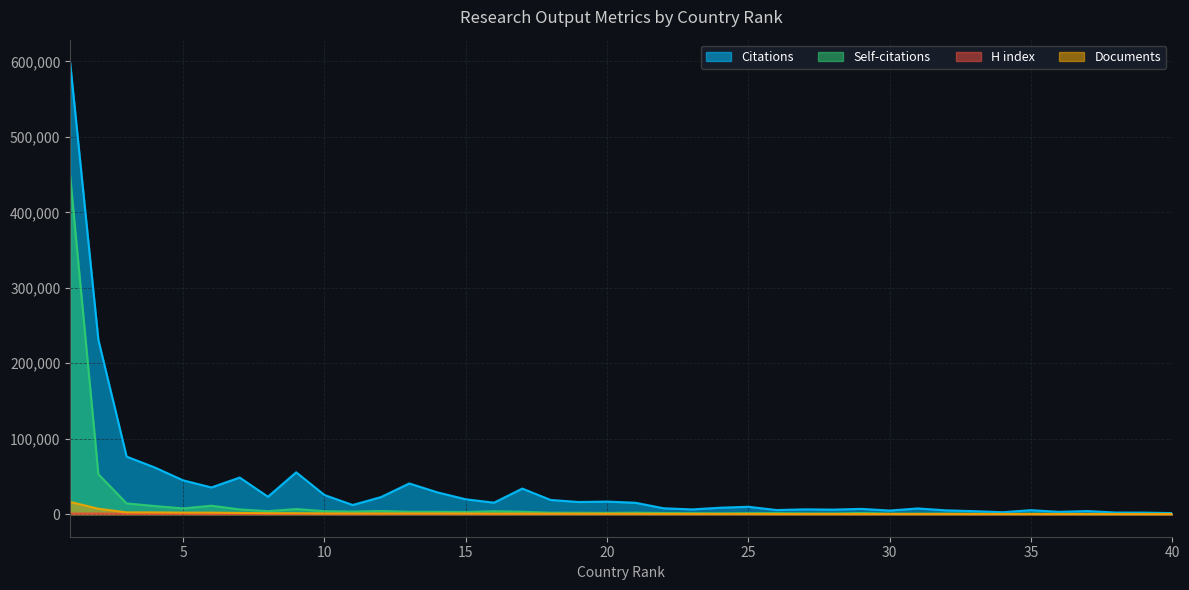

What is the lowest value of the Self-citations series?

271